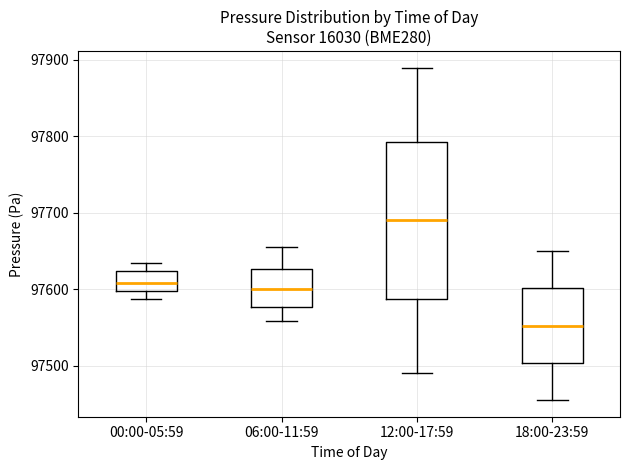

Reading left to right, read every box against the y-axis: the position of its median line, the range the box covers, and the ends of its whiskers. The values are not printed on the chart, so give them approximately, as read against the axis.

00:00-05:59: median 97610, box 97600 to 97620, whiskers 97590 to 97630
06:00-11:59: median 97600, box 97580 to 97630, whiskers 97560 to 97660
12:00-17:59: median 97690, box 97590 to 97790, whiskers 97490 to 97890
18:00-23:59: median 97550, box 97500 to 97600, whiskers 97460 to 97650